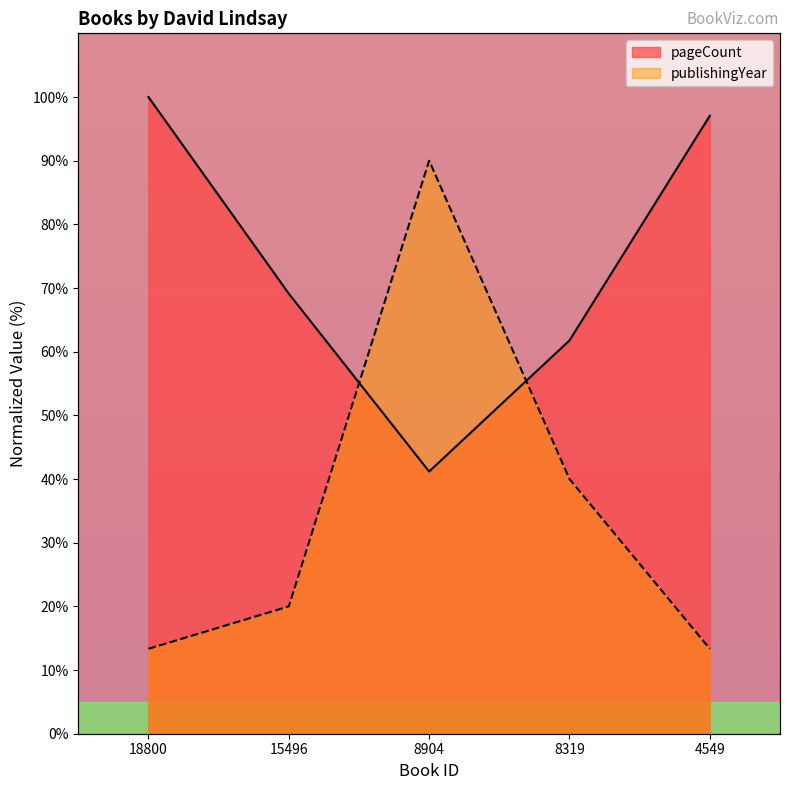

At which category does publishingYear reach its first local peak?

8904